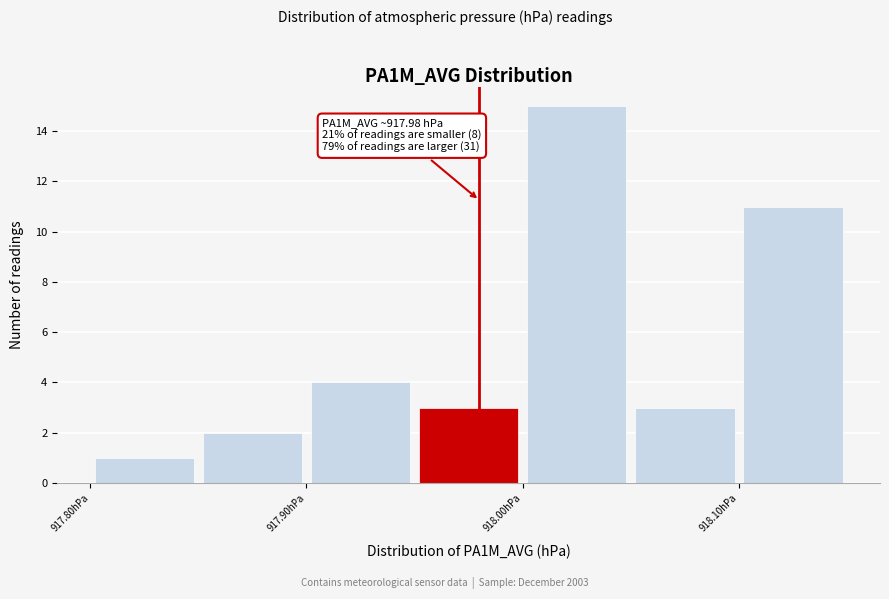

Which range on the x-axis has the tallest bar?

918.00 to 918.05